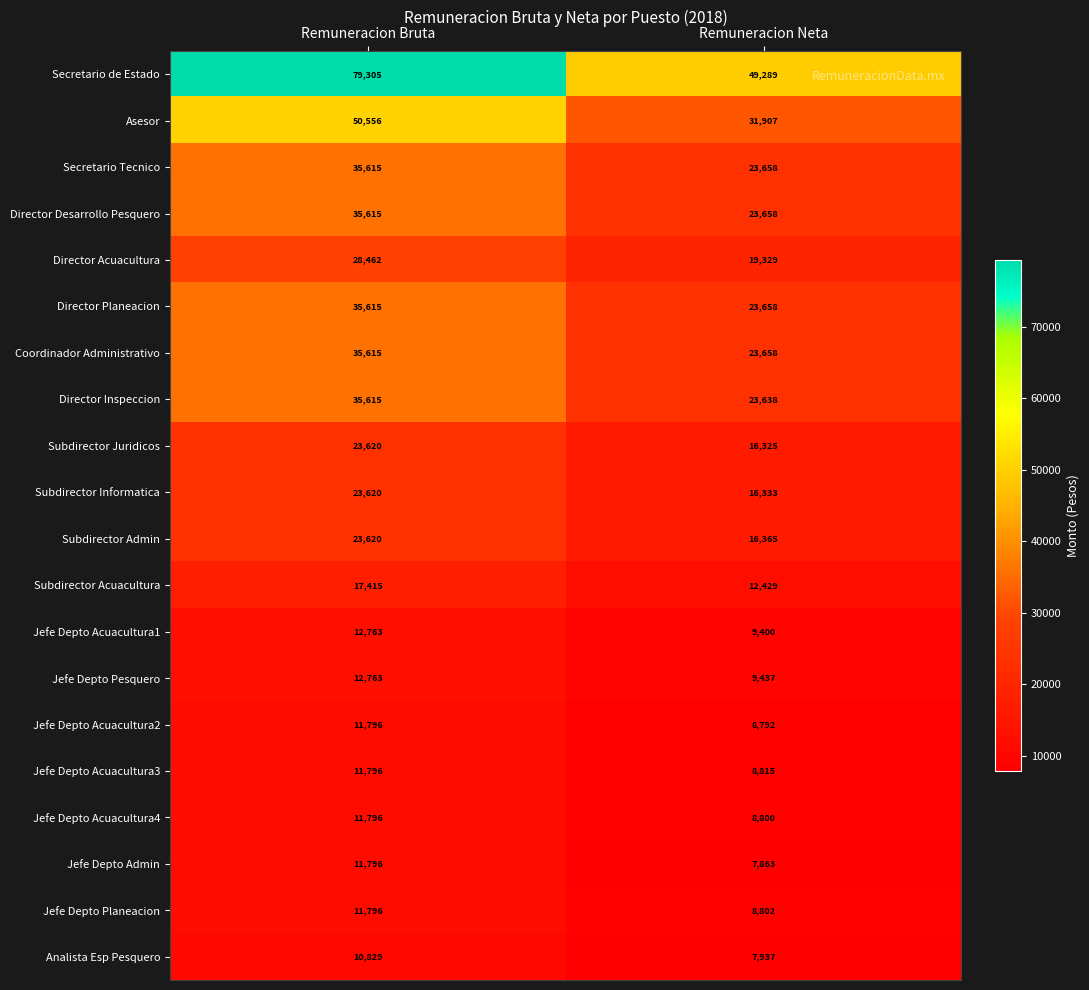

What is the sum of all Jefe Depto Acuacultura3 values?

20611